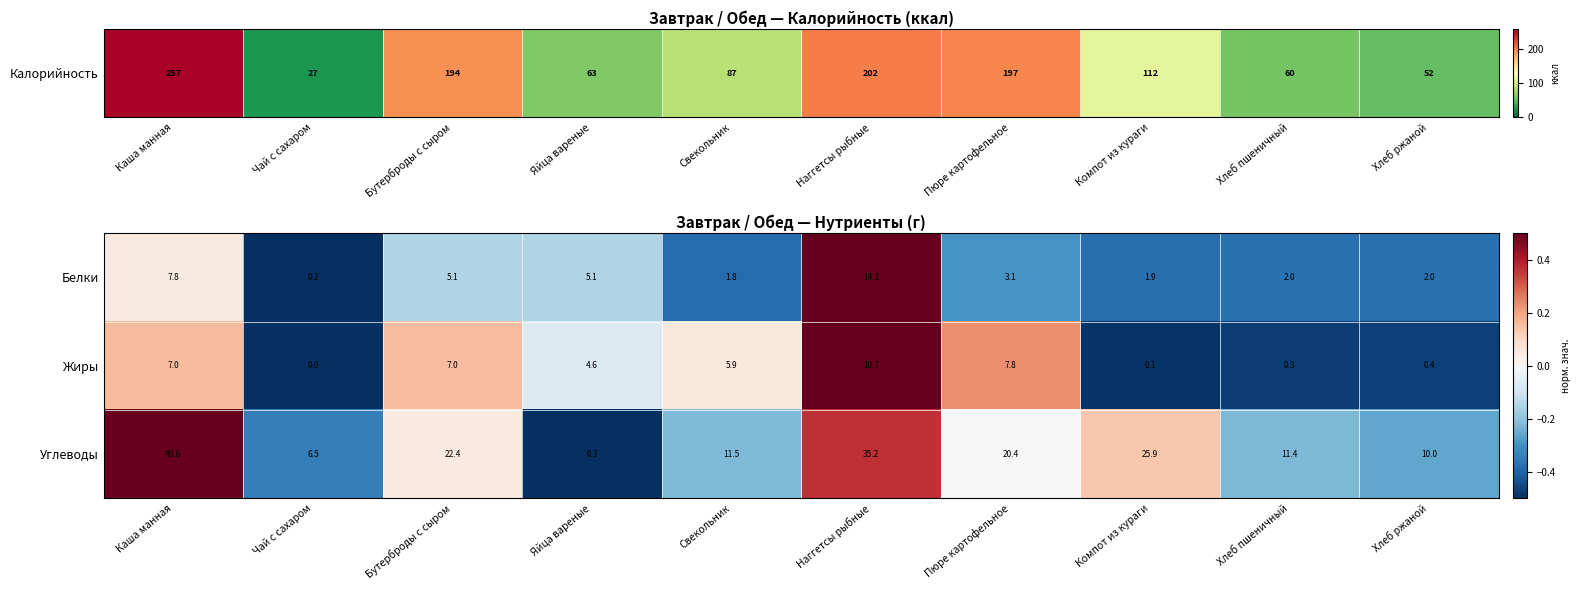

Which series has the widest spread of values?

Углеводы